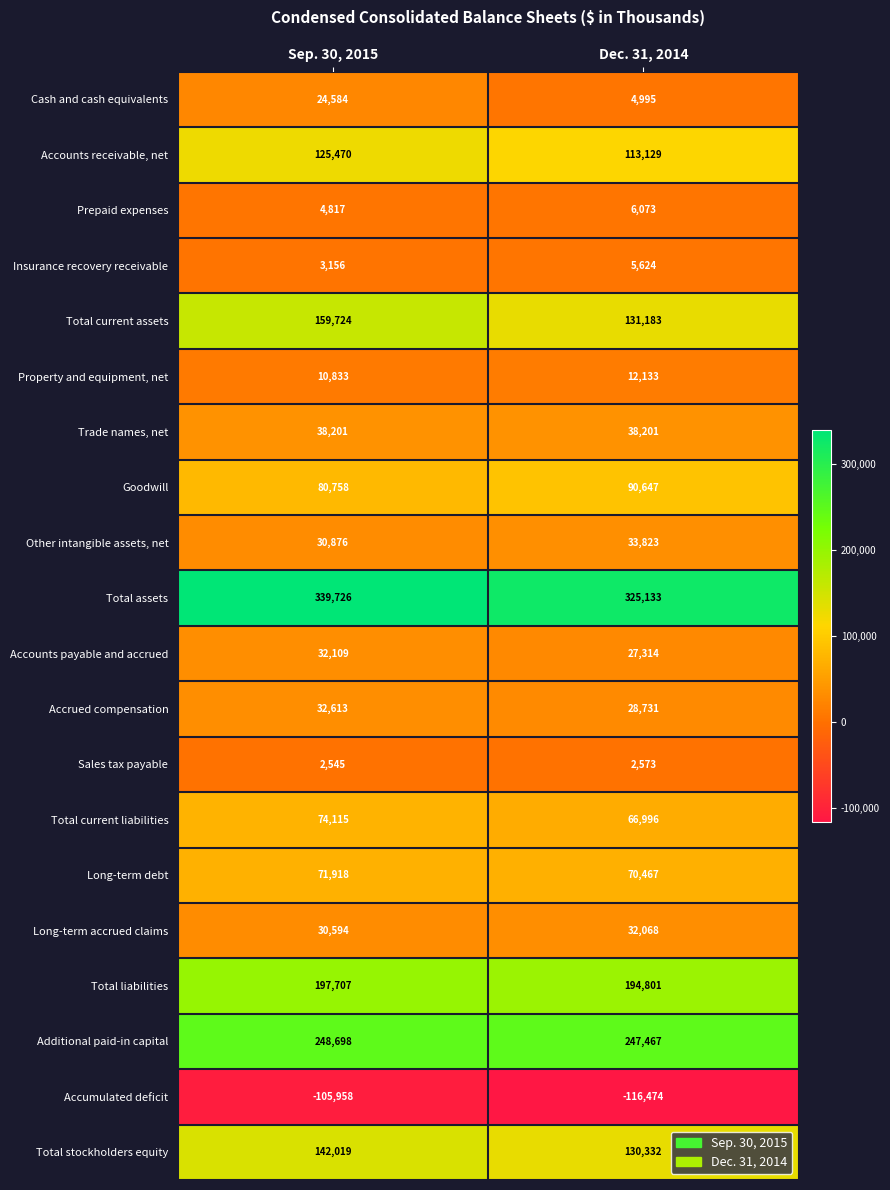

At which label is Long-term debt closest to 71192?

Dec. 31, 2014